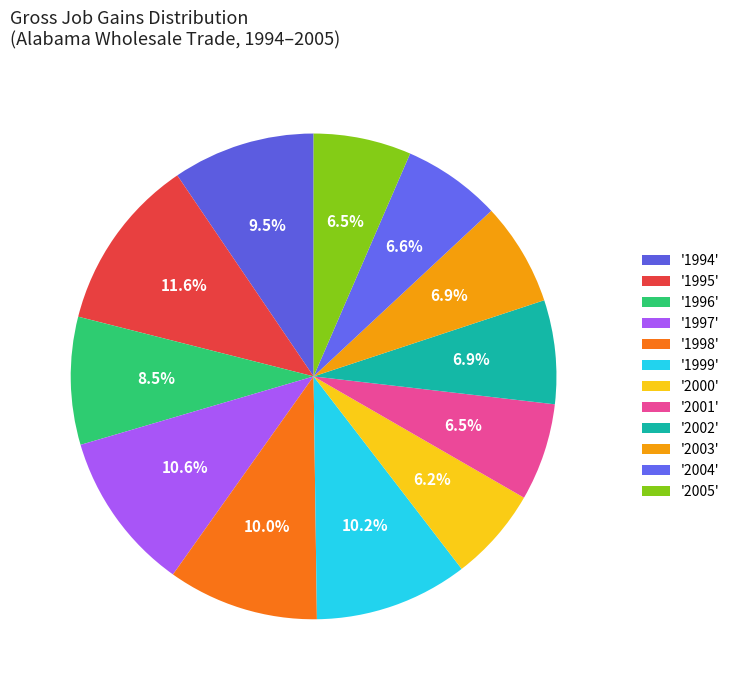

How many slices are in this pie chart?

12